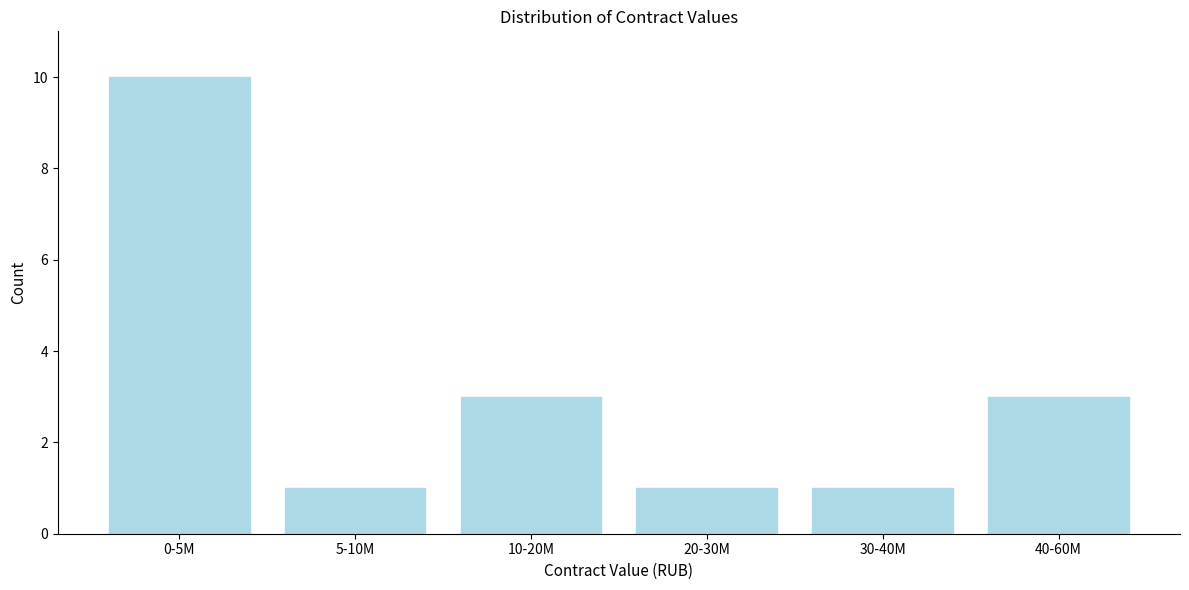

Reading left to right, extract all data points from this chart.

10	1	3	1	1	3